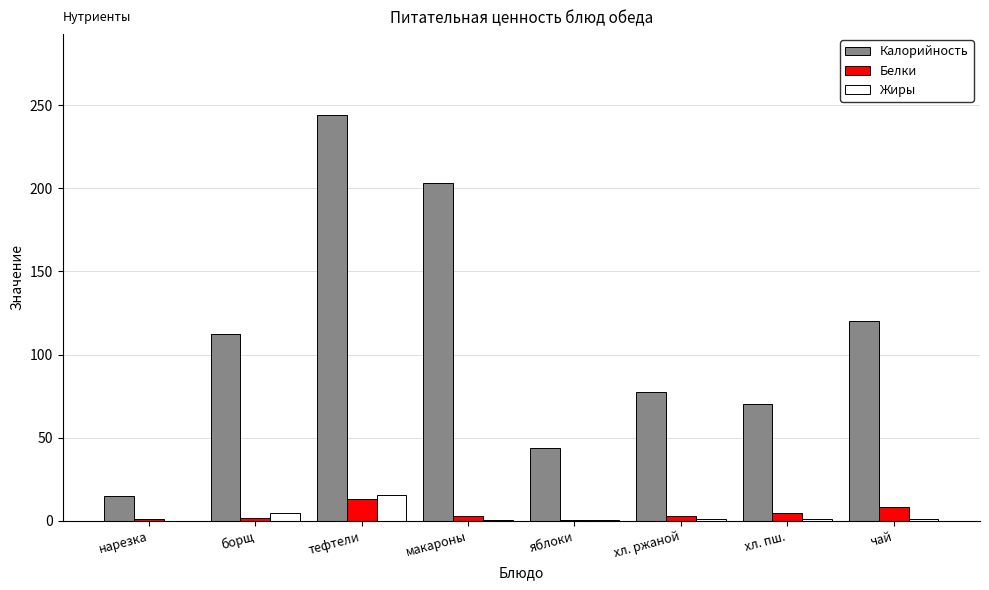

What is the sum of all Жиры values?

23.9